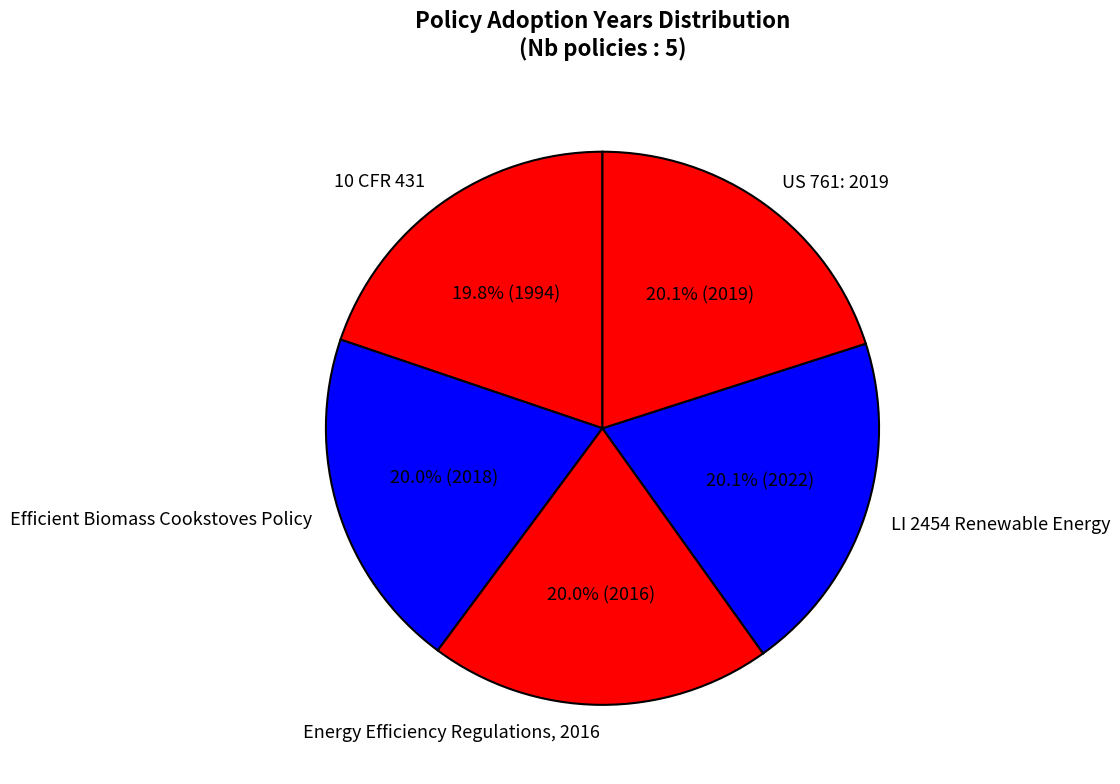

How many slices are in this pie chart?

5